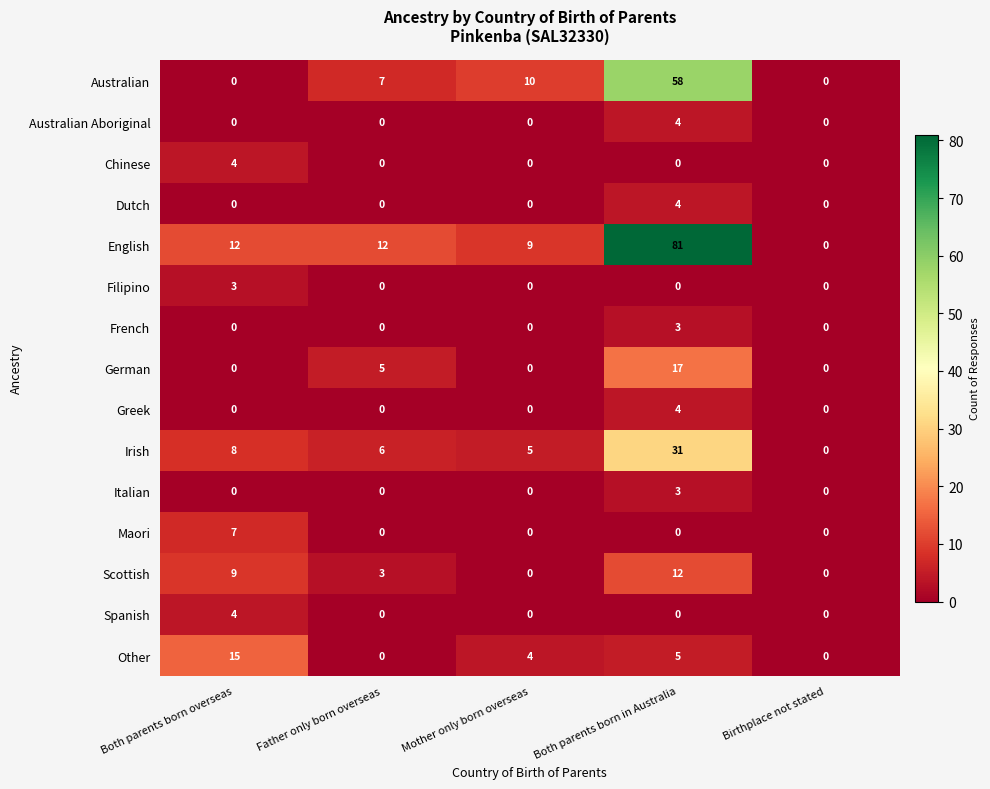

At how many categories does at least one series exceed 28?

1